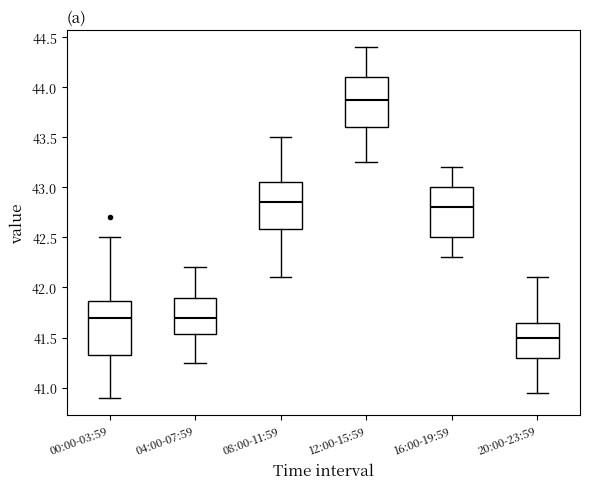

Where does the lower whisker of the box for 12:00-15:59 end on the y-axis? The values are not printed on the chart, so give them approximately, as read against the axis.

43.25